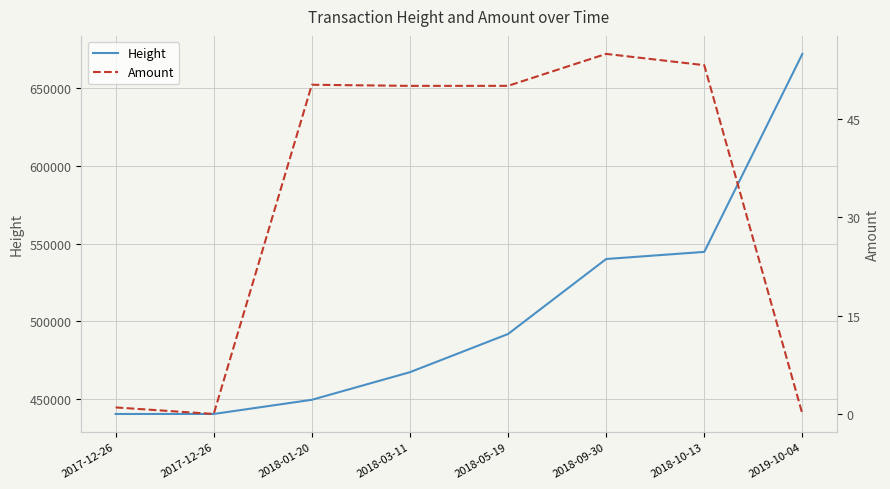

List the labels in order of Height value, largest first.

2019-10-04, 2018-10-13, 2018-09-30, 2018-05-19, 2018-03-11, 2018-01-20, 2017-12-26, 2017-12-26